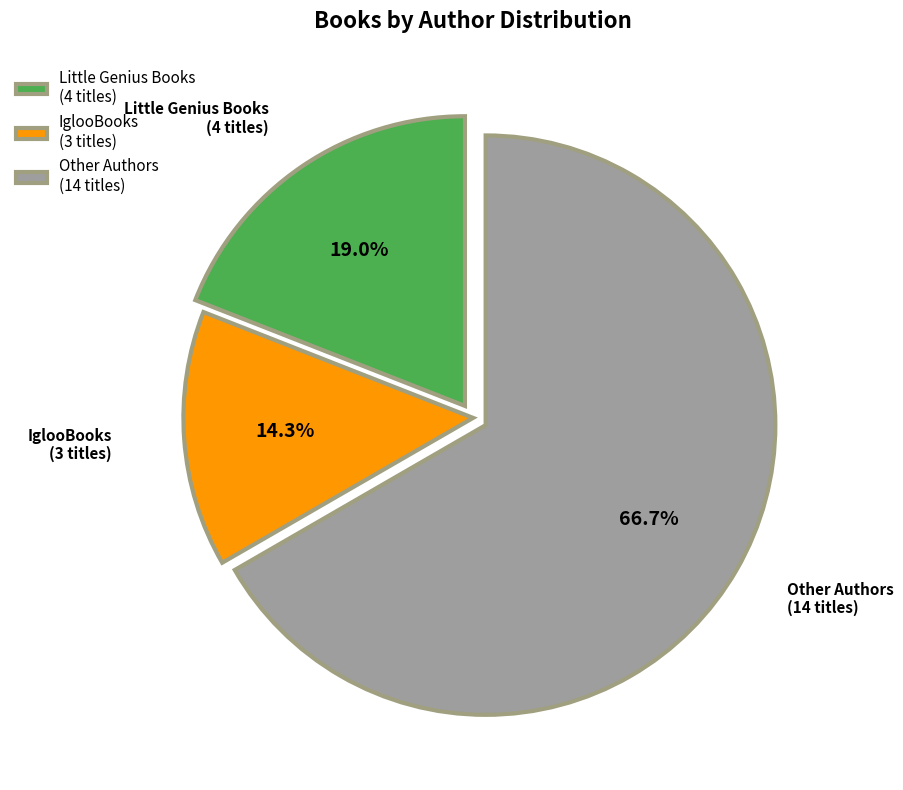

Count the number of slices in the pie.

3